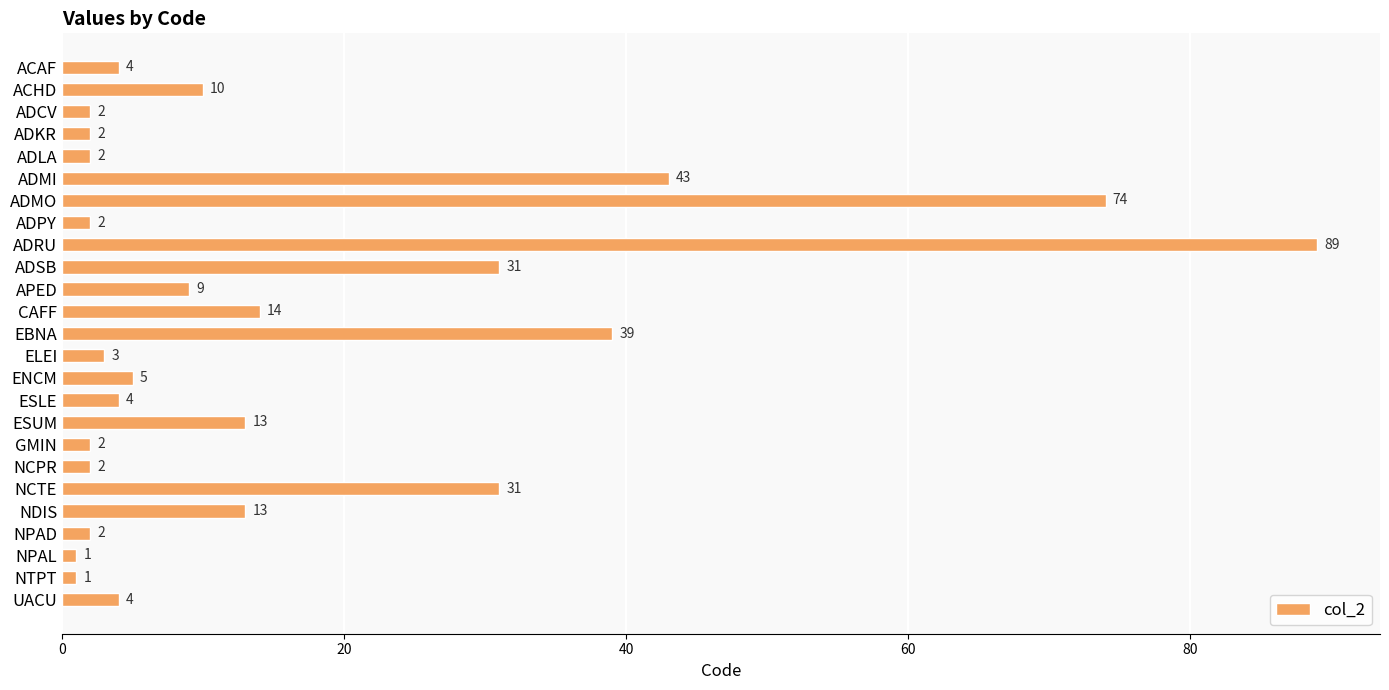

What is the difference between the maximum and minimum values?

88